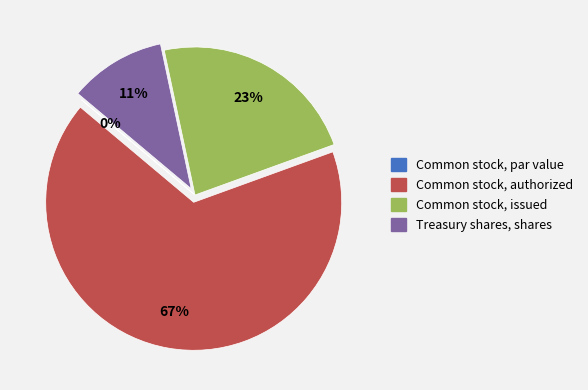

Which has a higher value, Common stock, issued or Treasury shares, shares?

Common stock, issued